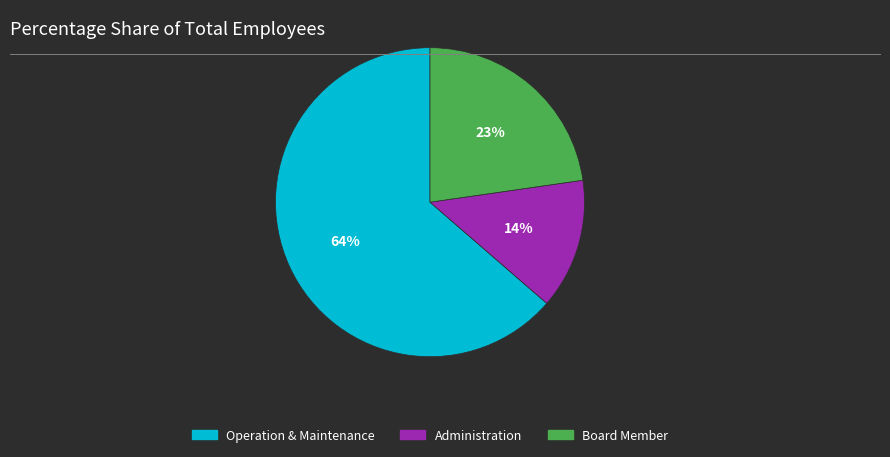

Which slice is the largest?

Operation & Maintenance